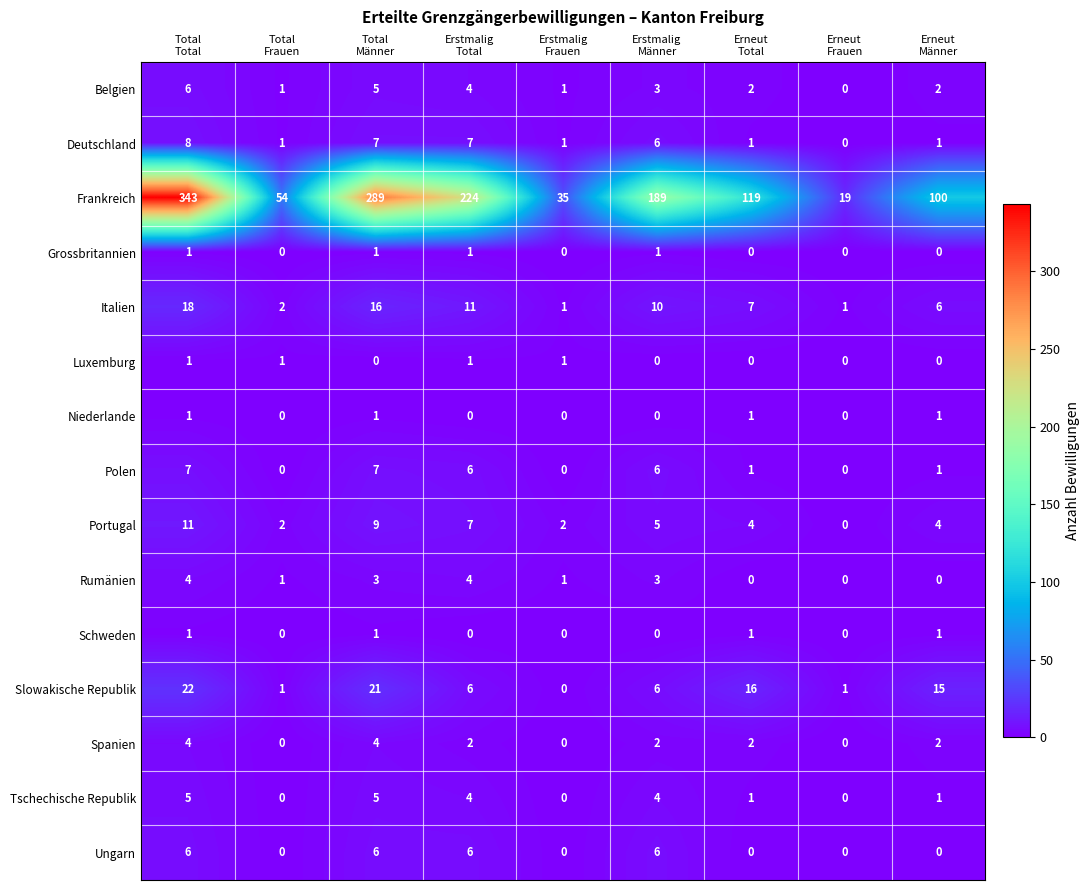

Which series has the largest range (max minus min)?

Frankreich